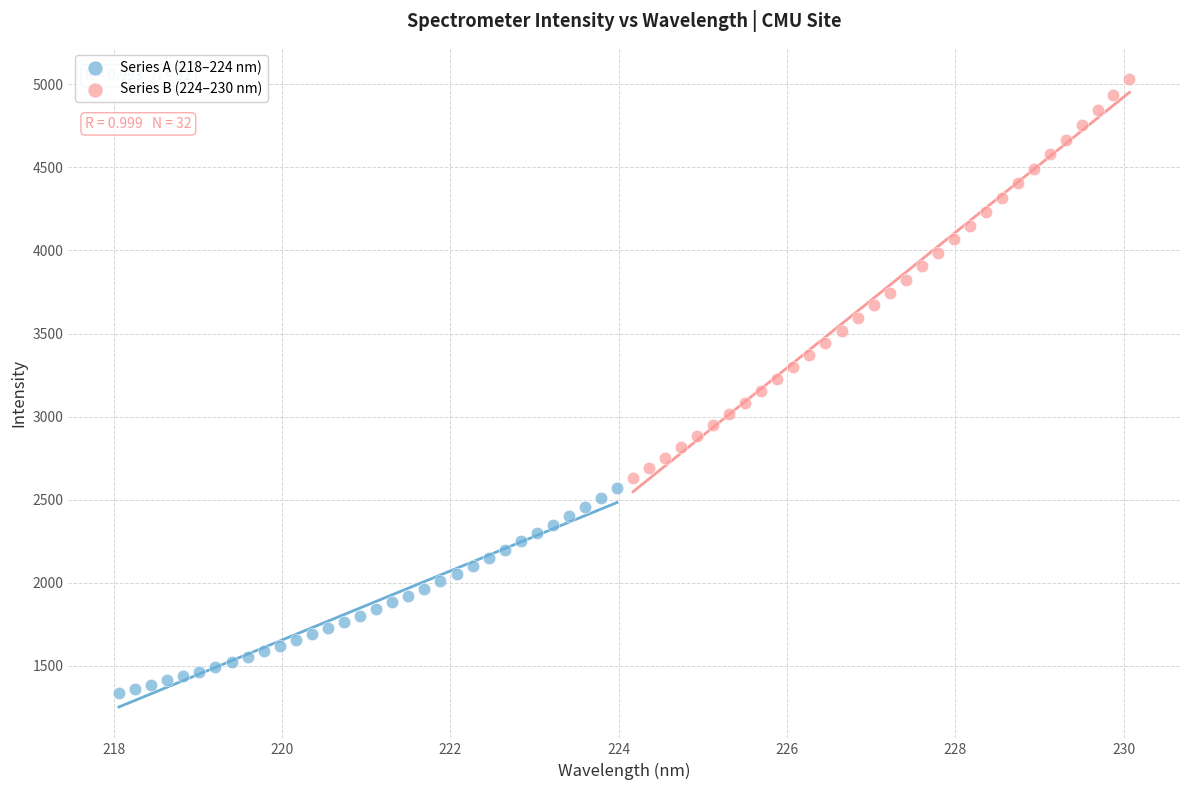

Which series has the largest Y range (max minus min)?

Series B (224–230 nm)